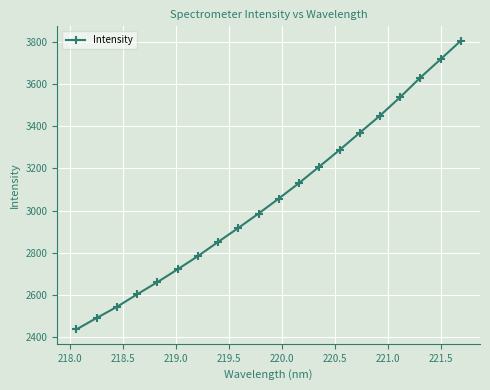

True or false: the data has more than 0 interior local peaks.

False